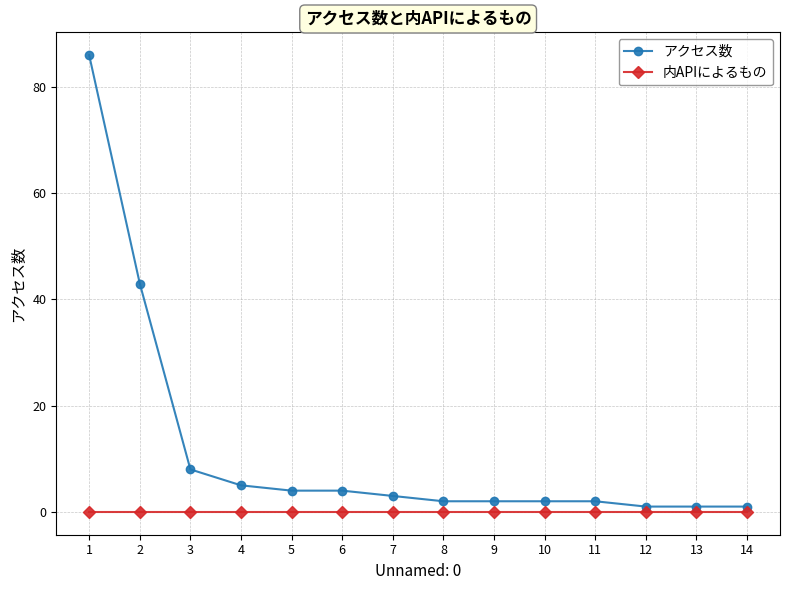

What is the value of the アクセス数 point at the 5th from the left?

4